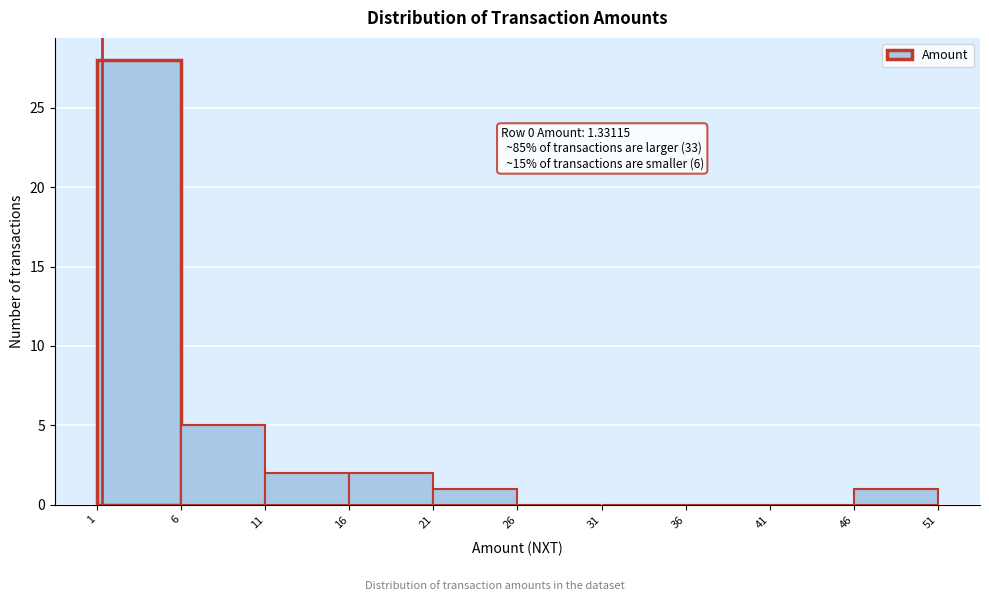

Which range on the x-axis has the tallest bar?

1 to 6